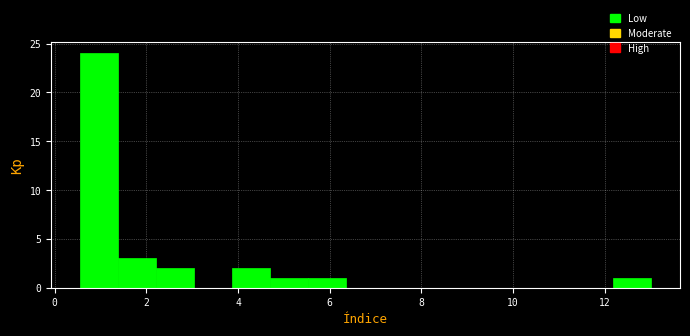

How tall is the bar that spans 12.2 to 13.0 on the x-axis? Neither the bar edges nor the heights are printed on the chart, so give them approximately, as read against the axes.

1